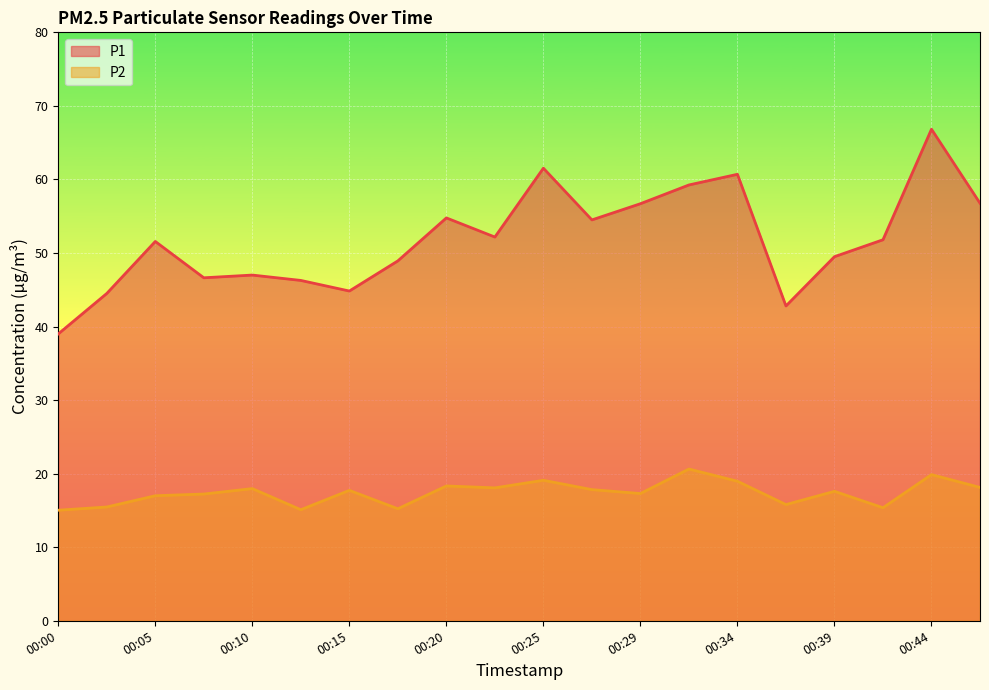

What is the difference between the maximum and minimum values in the P1 series?

27.8